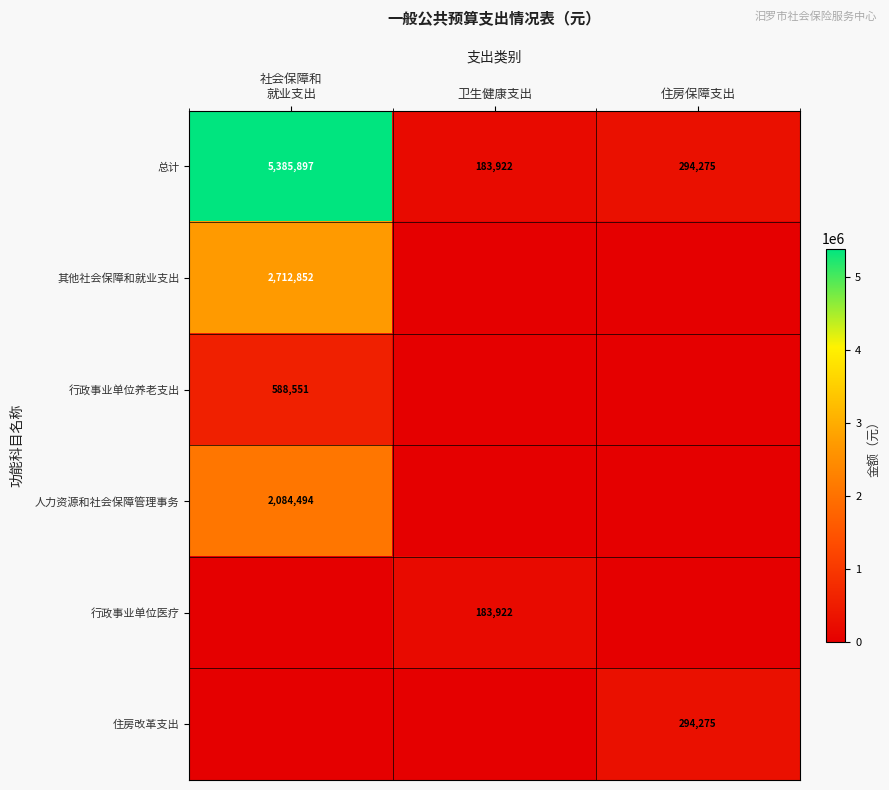

Where is 总计 nearest to the value 2784909?

住房保障支出